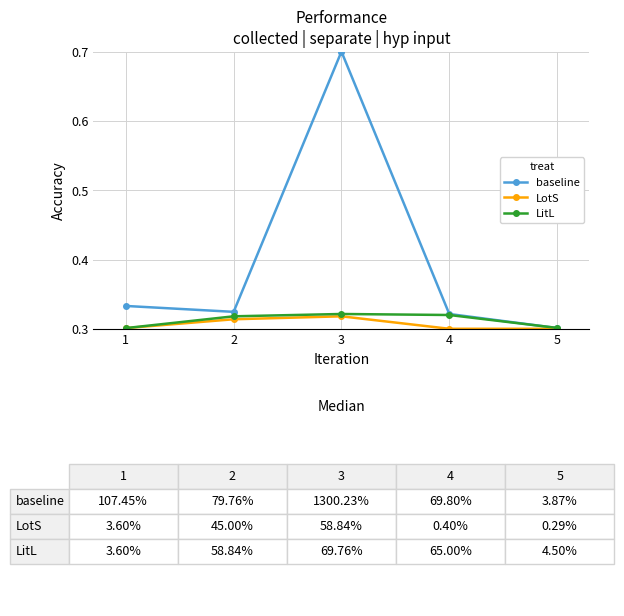

Is it true that LitL equals 0.3 at 1?

True